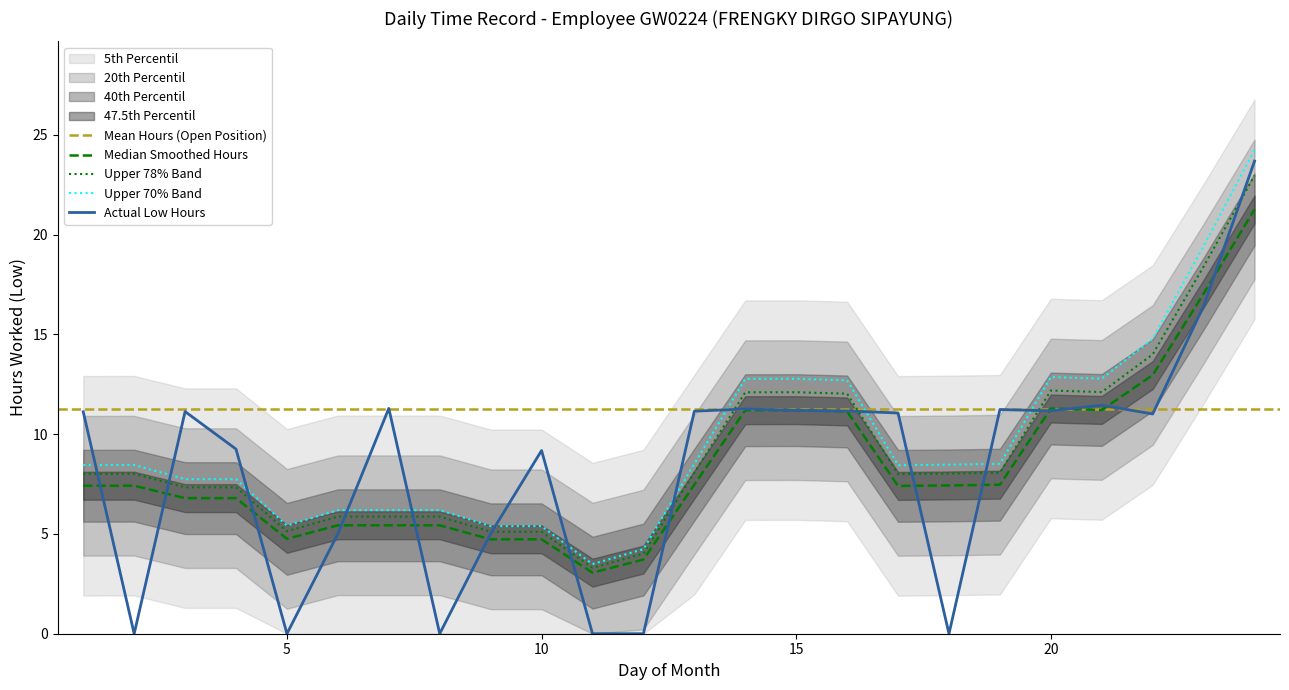

At which category does the data reach its first local valley?

2